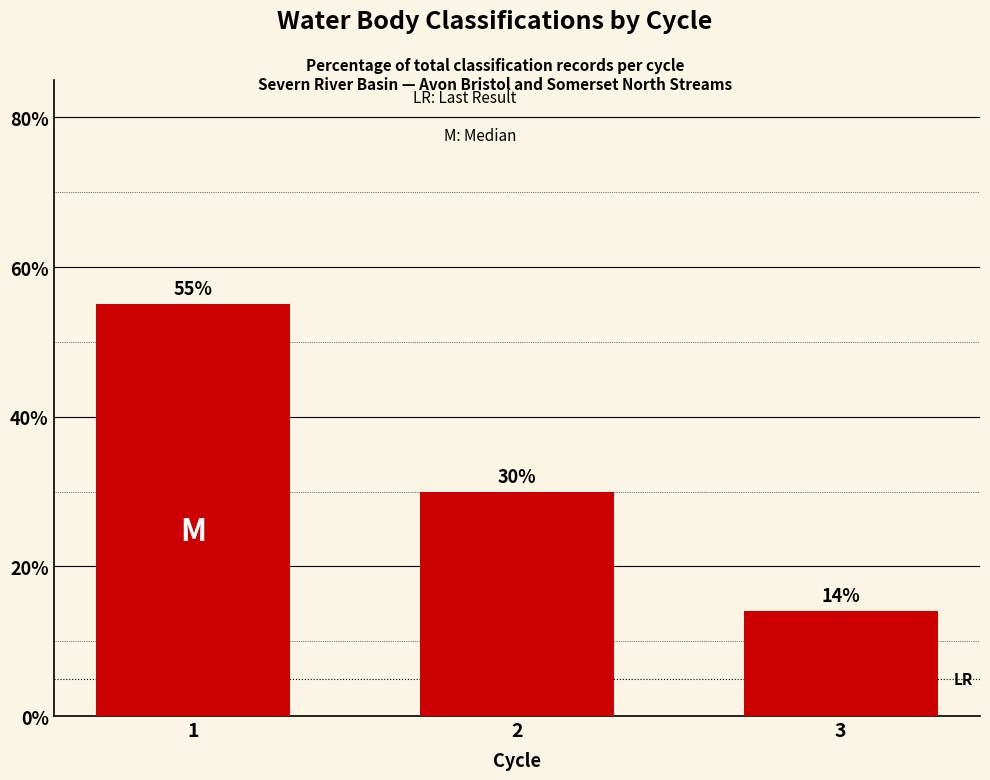

Rank the categories by value from lowest to highest.

3, 2, 1